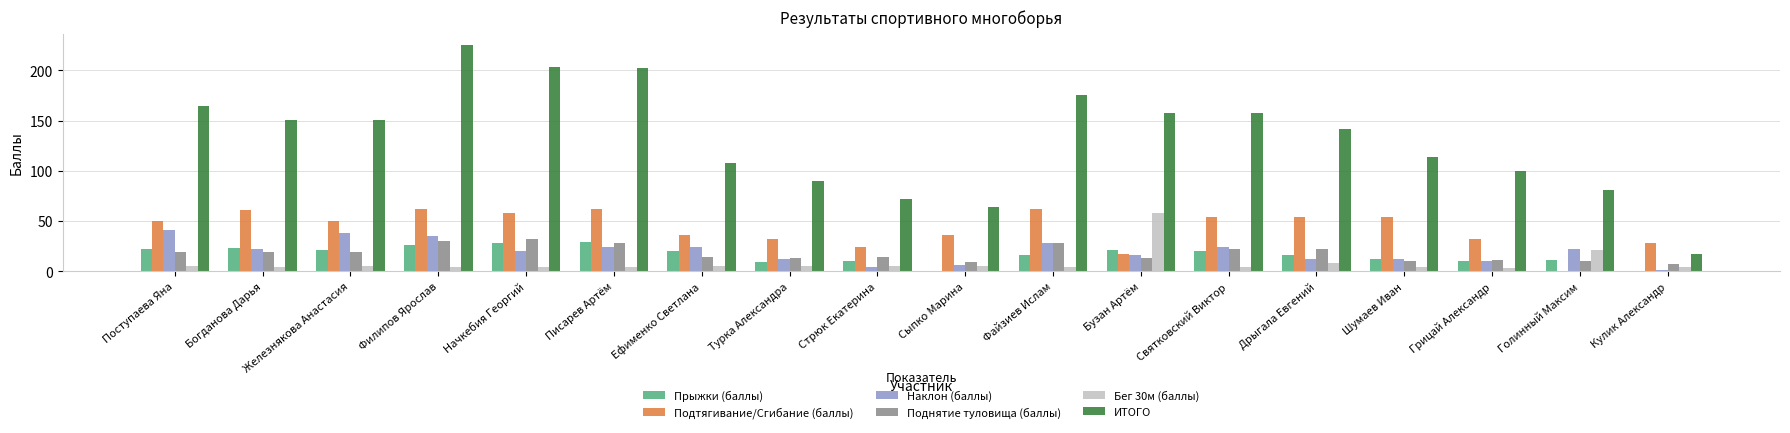

True or false: Наклон (баллы) has a value of 65 at Железнякова Анастасия.

False